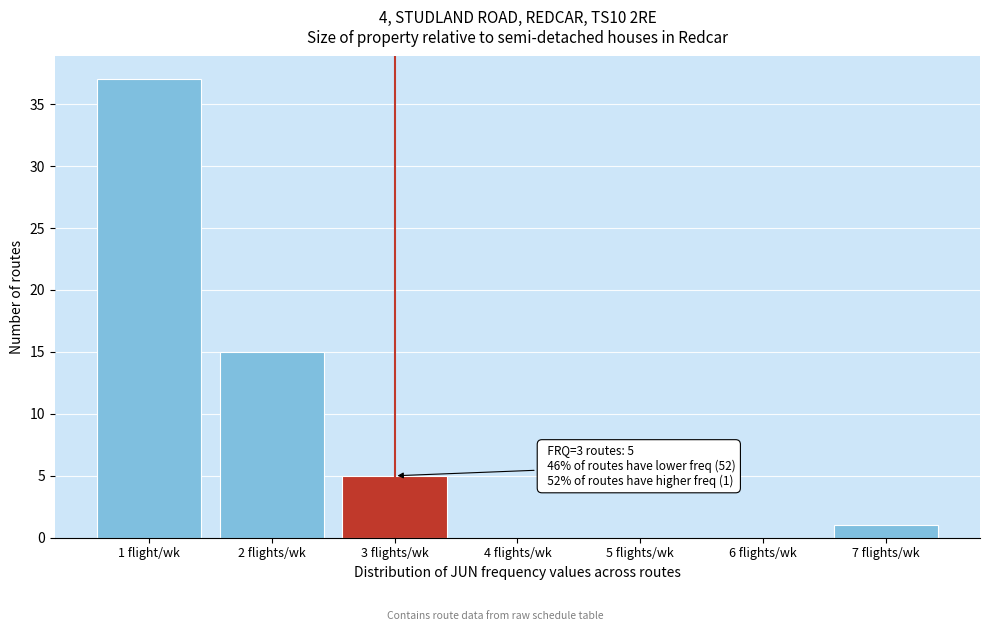

Reading left to right, what are all the values shown in this chart?

1 flight/wk=37	2 flights/wk=15	3 flights/wk=5	4 flights/wk=0	5 flights/wk=0	6 flights/wk=0	7 flights/wk=1